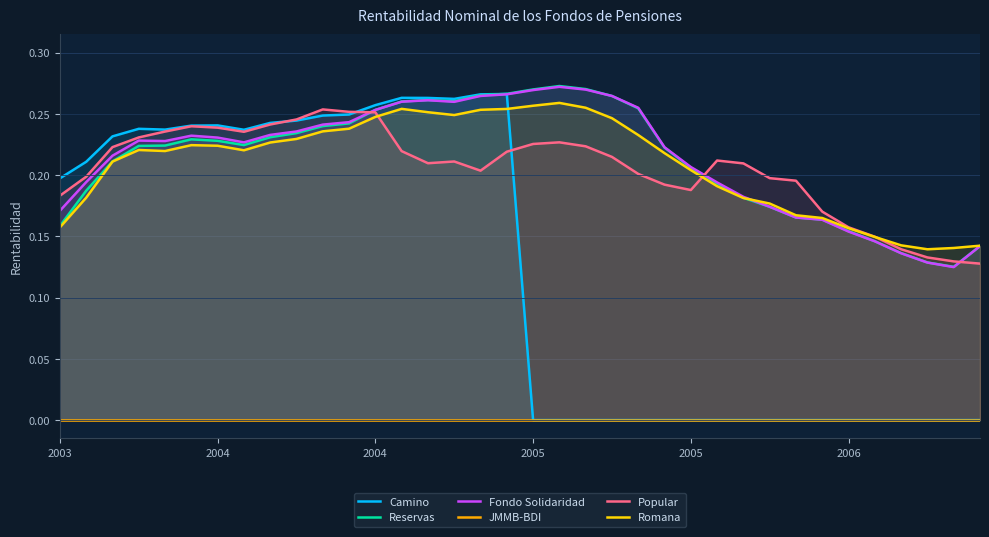

Which series has the largest range (max minus min)?

Camino